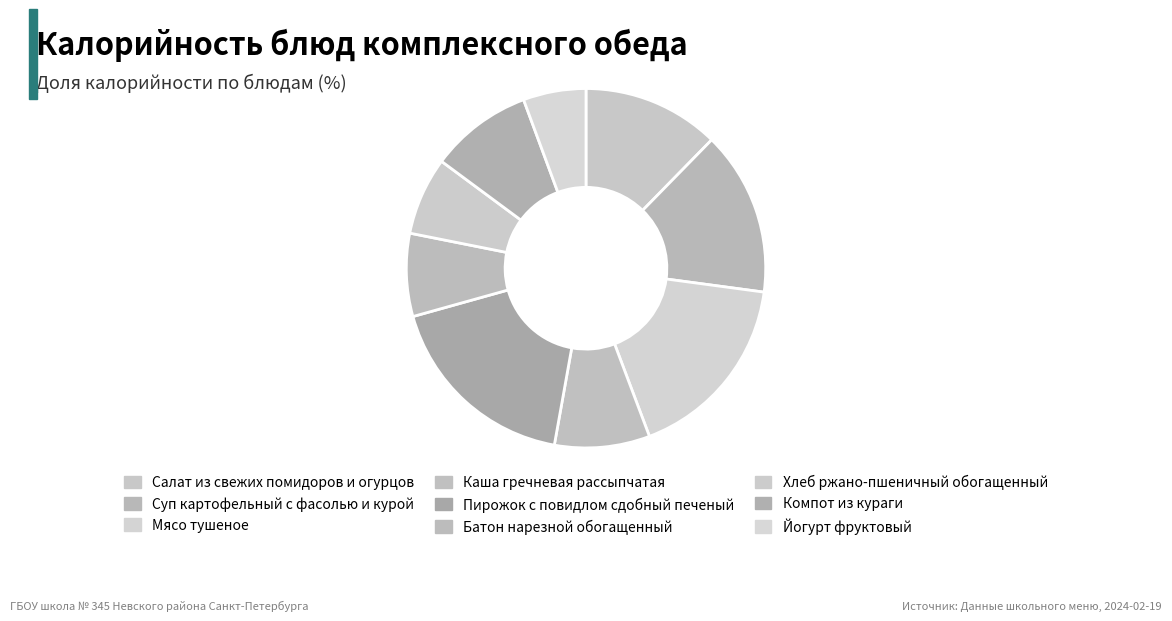

What portion of the pie excludes Мясо тушеное?

82.9%